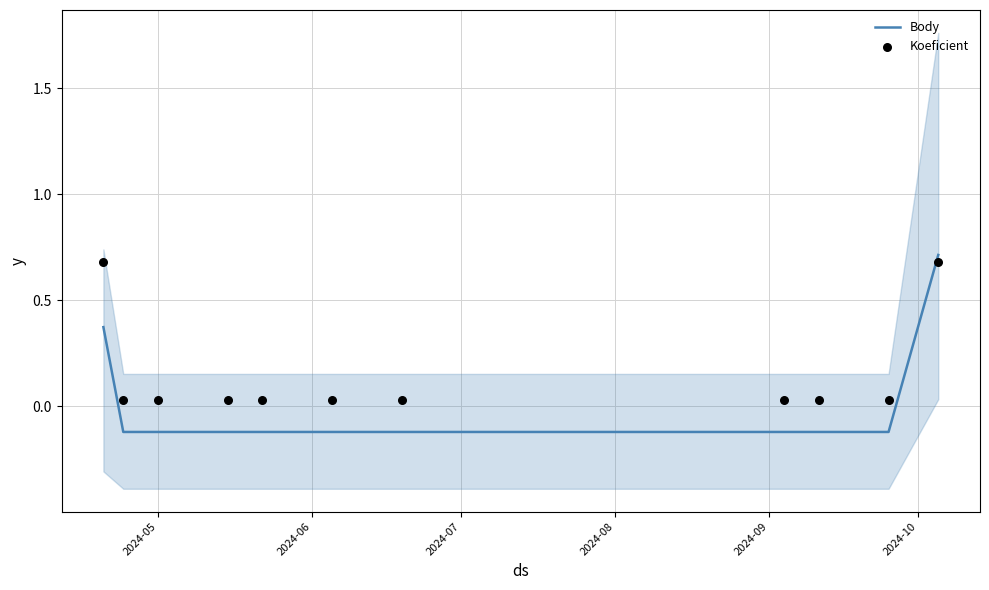

At how many categories does at least one series exceed 0?

11